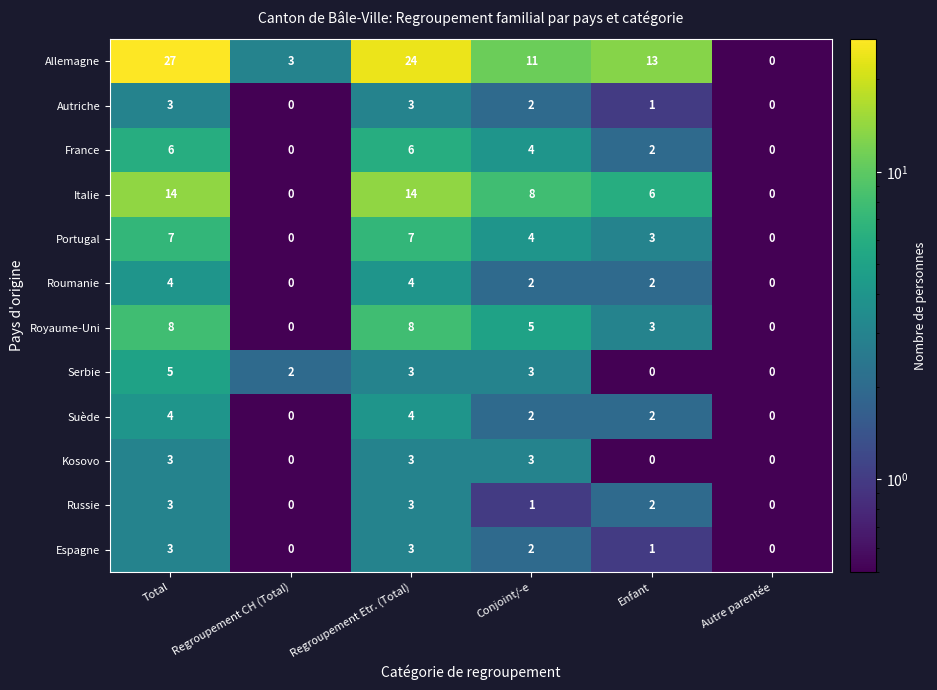

What is the difference between the Kosovo values at Autre parentée and Total?

3